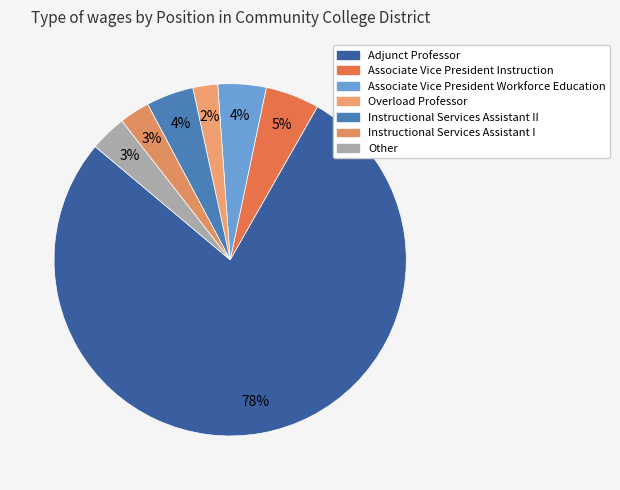

To the nearest percent, what portion does Instructional Services Assistant II represent?

4%